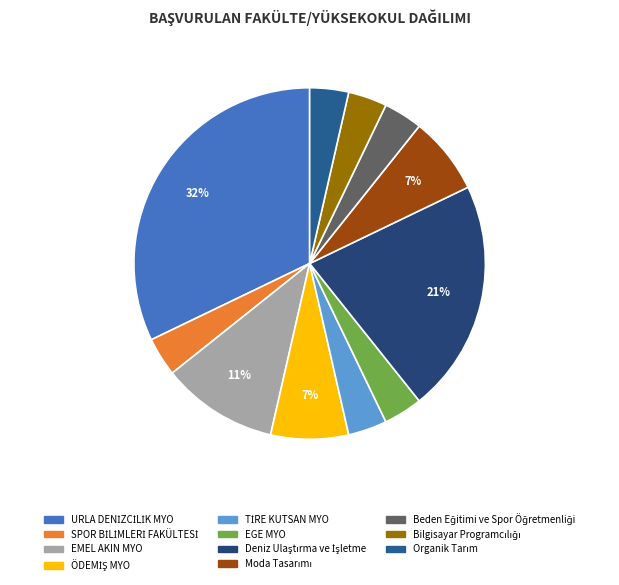

Count the number of slices in the pie.

11